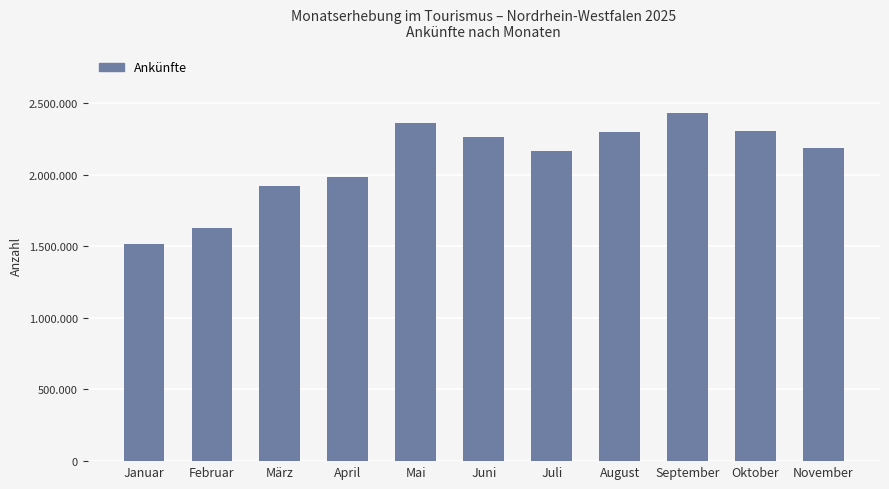

What is the label of the 9th bar from the right?

März